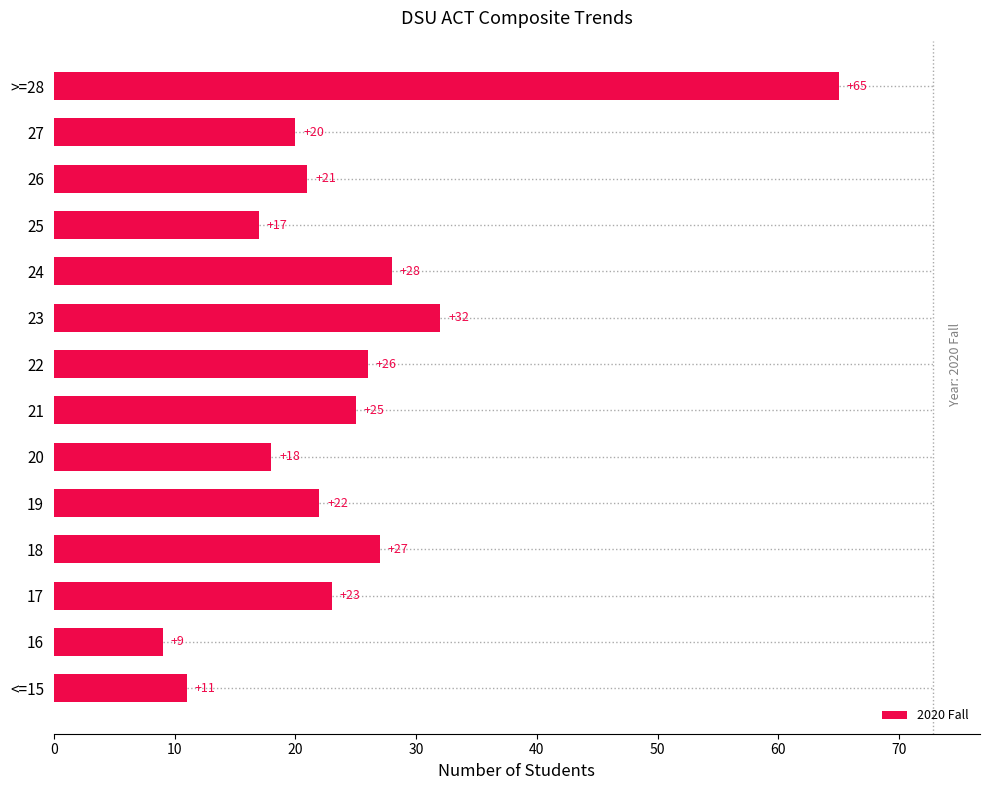

How many data points are less than 23?

7